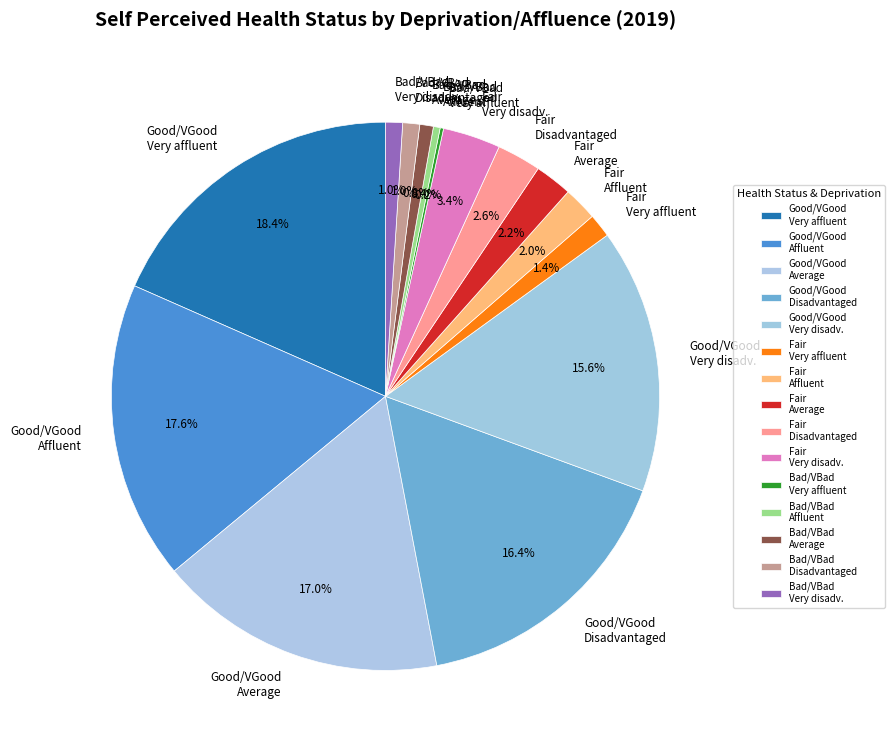

What percentage do Bad/VBad Very disadv. and Fair Disadvantaged together represent?

3.6%